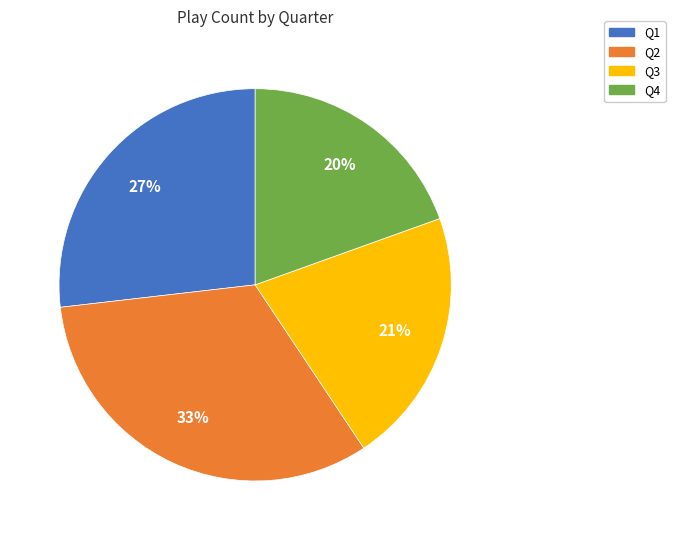

Which category has the smallest portion of the pie?

Q4